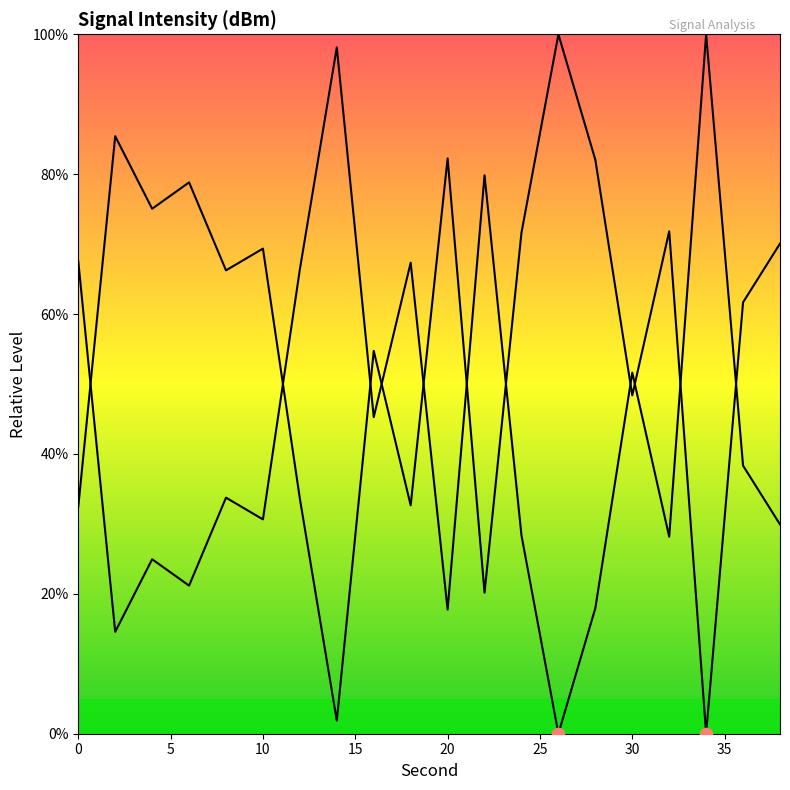

What is the ratio of the value at 36 to the value at 4?

0.8